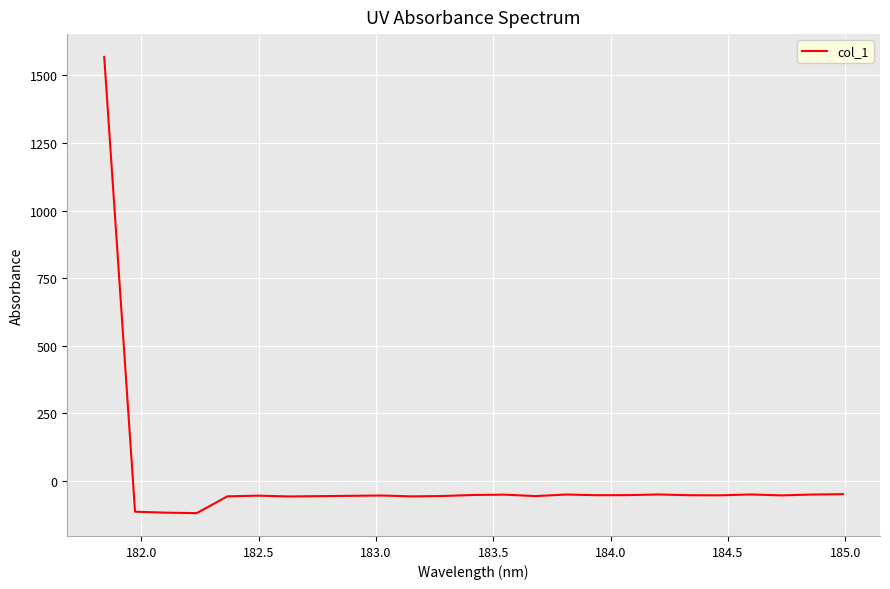

What is the greatest value displayed?

1567.5